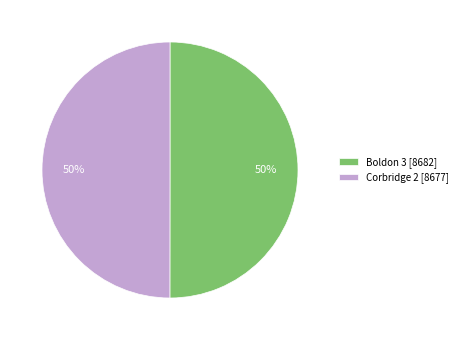

What percentage is the Boldon 3 slice, to the nearest percent?

50%